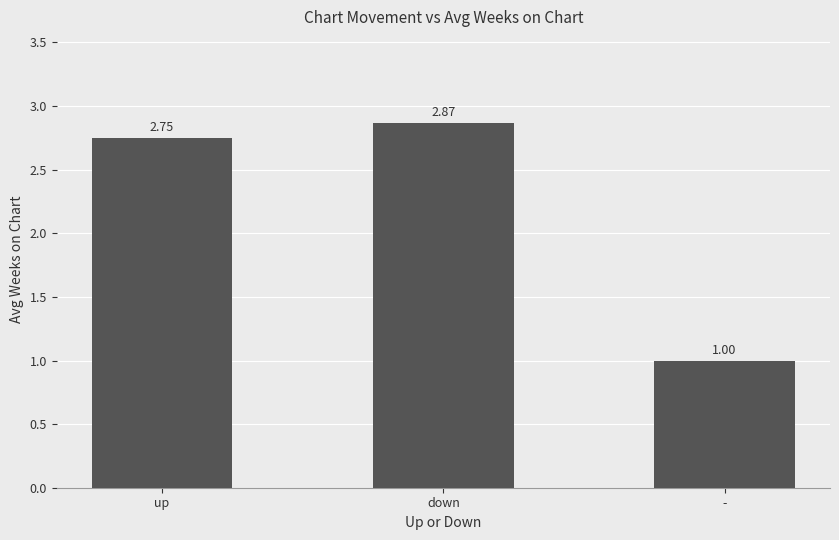

What position from the right is down?

2